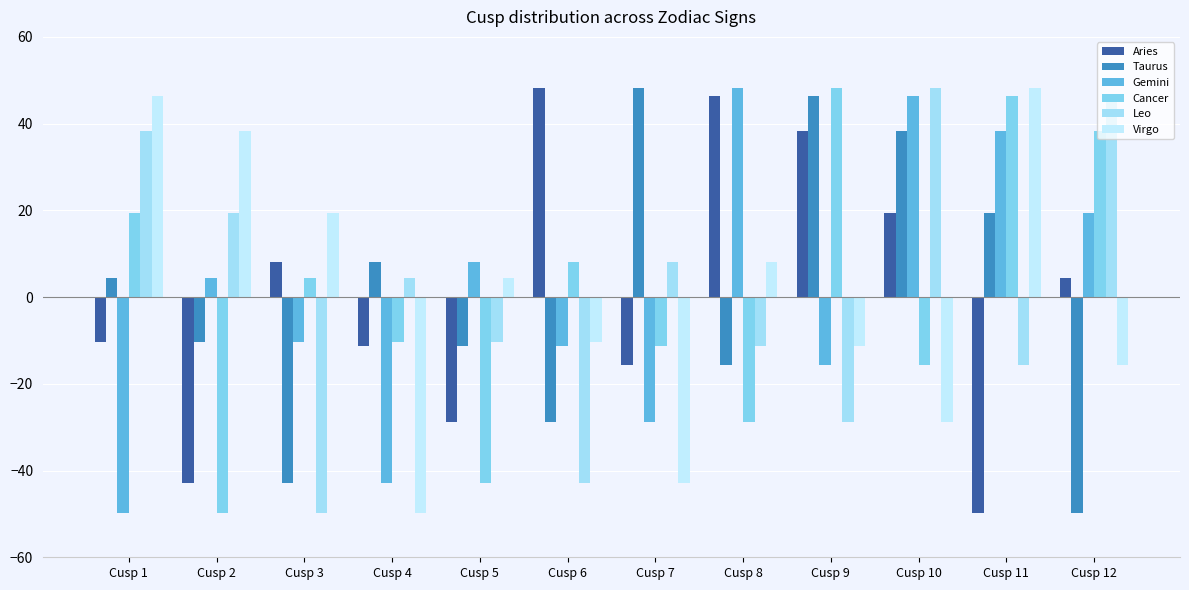

At which label does Virgo first exceed 4?

Cusp 1